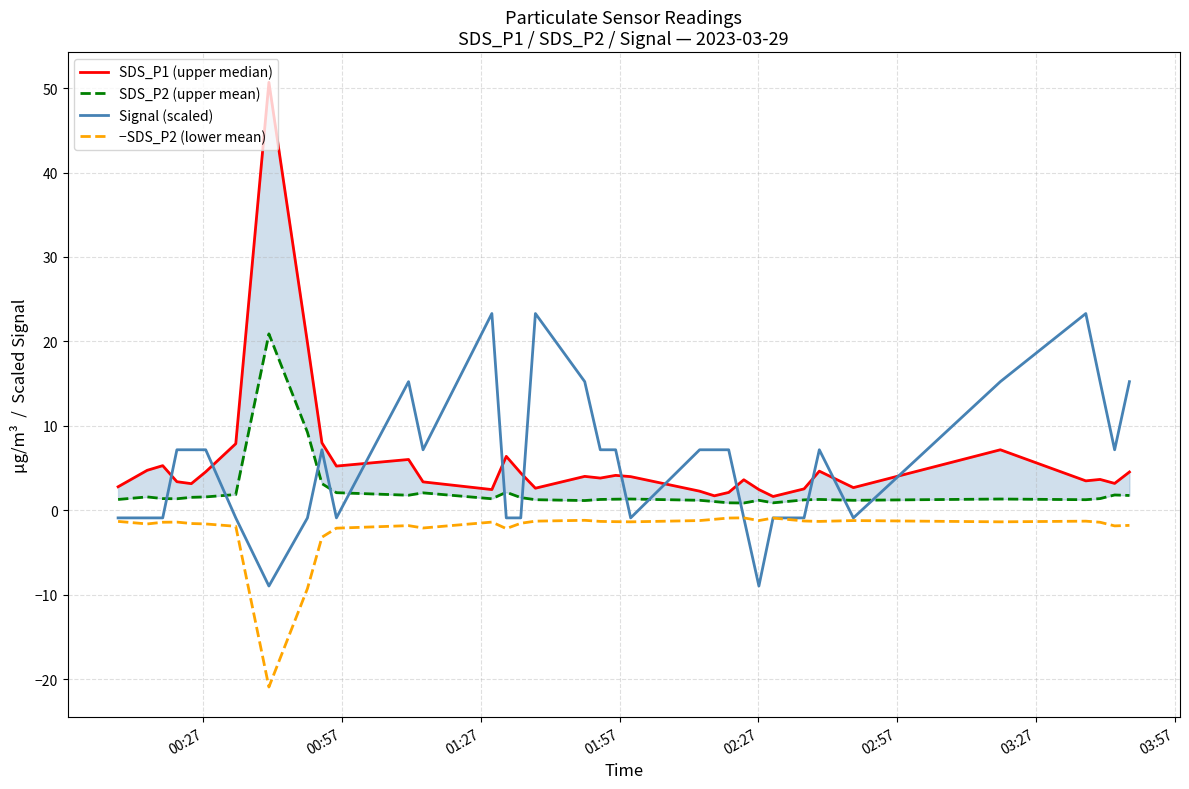

In −SDS_P2 (lower mean), how many points are lower than both neighbors (excluding endpoints)?

9